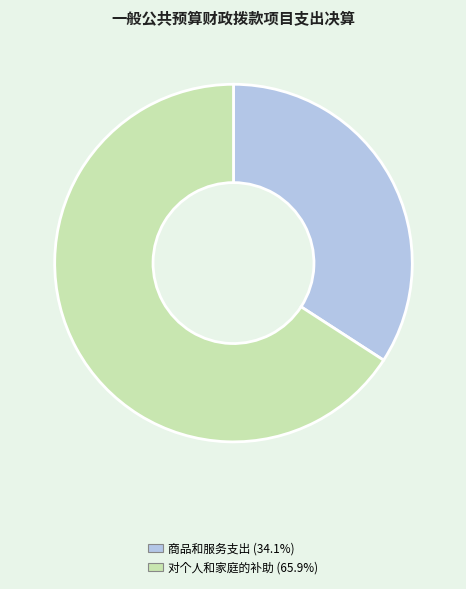

Is there any slice that represents more than half of the pie?

Yes